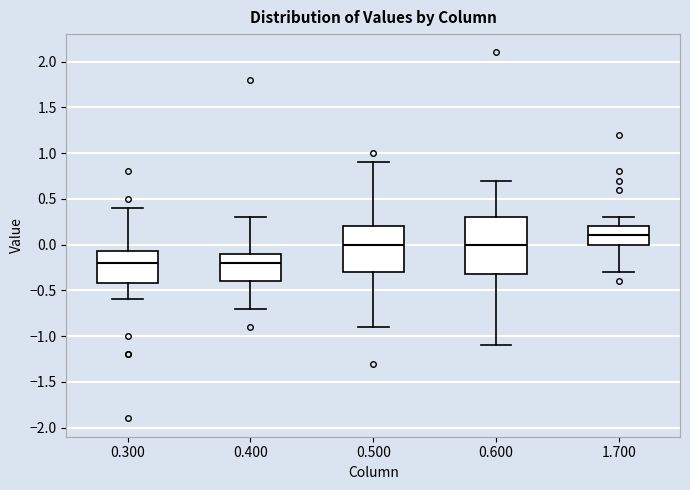

Reading left to right, transcribe this box plot: for each box, give where its median line is, the range the box spans, and where its two whiskers end, as read against the y-axis. The values are not printed on the chart, so give them approximately, as read against the axis.

0.300: median -0.20, box -0.40 to -0.05, whiskers -0.60 to 0.40
0.400: median -0.20, box -0.40 to -0.10, whiskers -0.70 to 0.30
0.500: median 0.00, box -0.30 to 0.20, whiskers -0.90 to 0.90
0.600: median 0.00, box -0.30 to 0.30, whiskers -1.10 to 0.70
1.700: median 0.10, box 0.00 to 0.20, whiskers -0.30 to 0.30